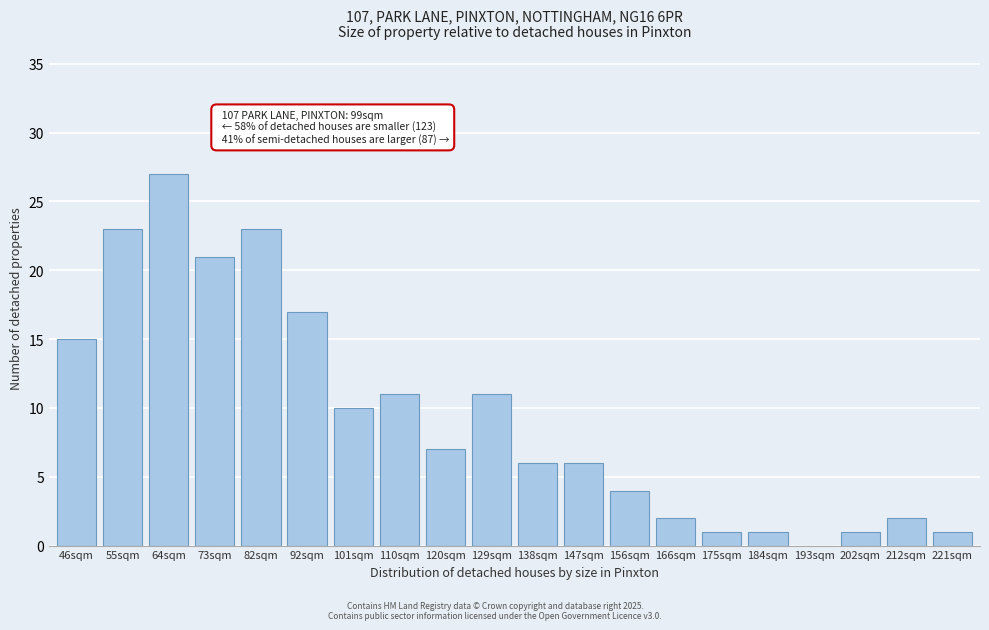

Reading right to left, extract all data points from this chart.

221sqm=1	212sqm=2	202sqm=1	193sqm=0	184sqm=1	175sqm=1	166sqm=2	156sqm=4	147sqm=6	138sqm=6	129sqm=11	120sqm=7	110sqm=11	101sqm=10	92sqm=17	82sqm=23	73sqm=21	64sqm=27	55sqm=23	46sqm=15